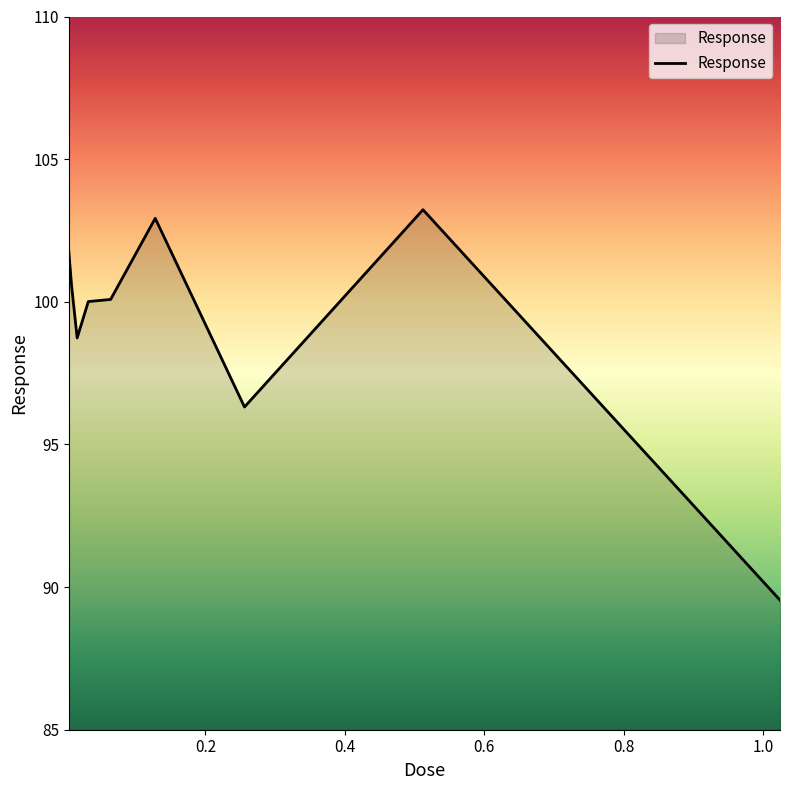

What is the difference between the maximum and minimum values?

13.7